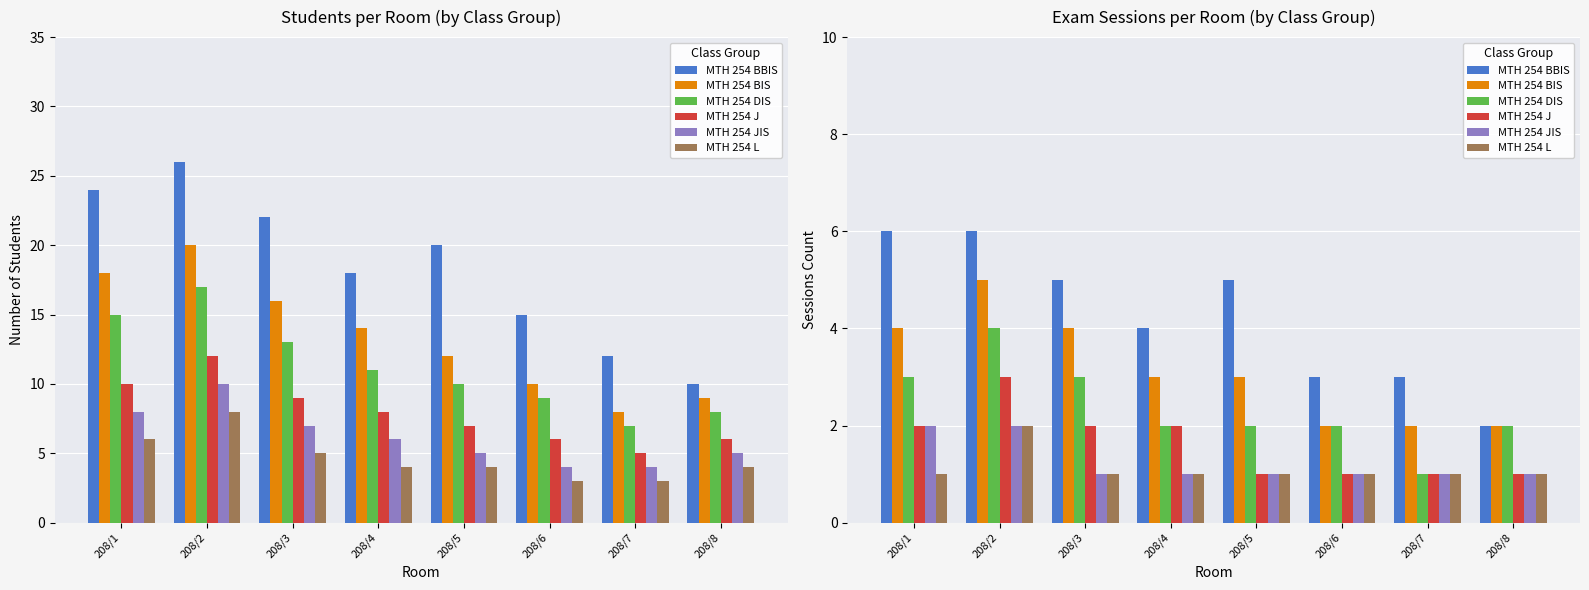

At which label does MTH 254 BBIS reach its peak?

208/1